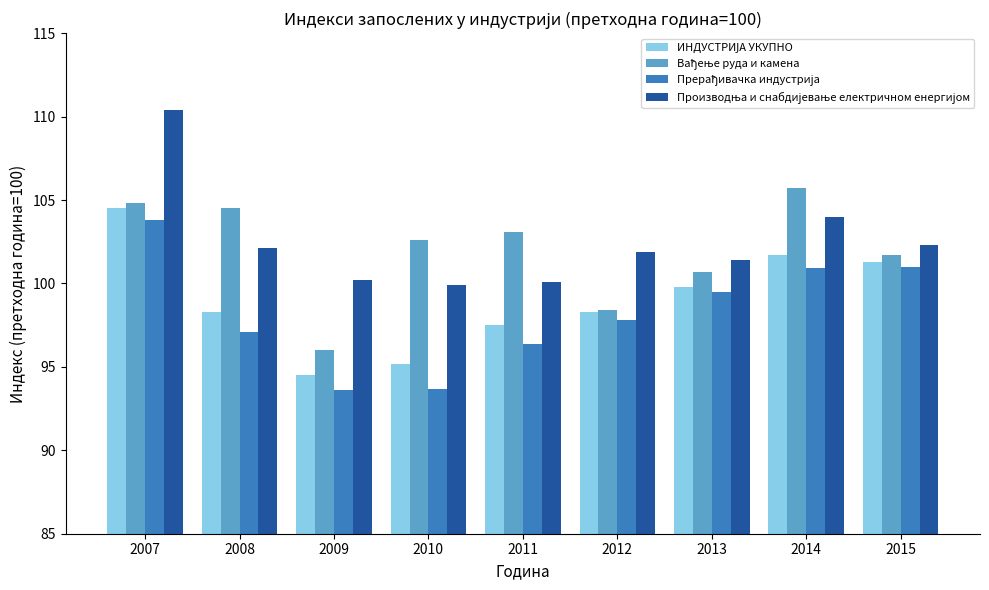

Count the number of data series in this chart.

4